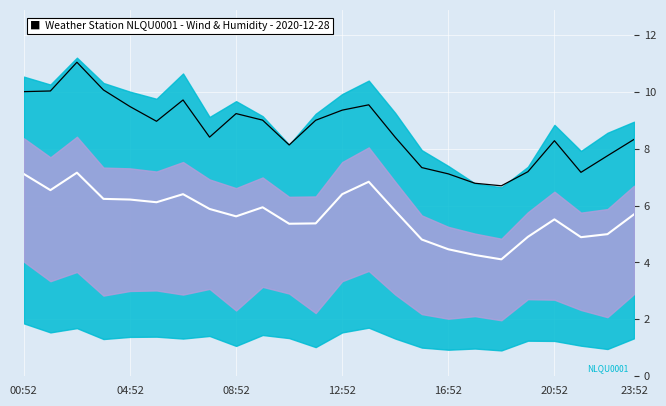

What is the value of the WIND_SPEED point at the 2nd from the left?

6.5